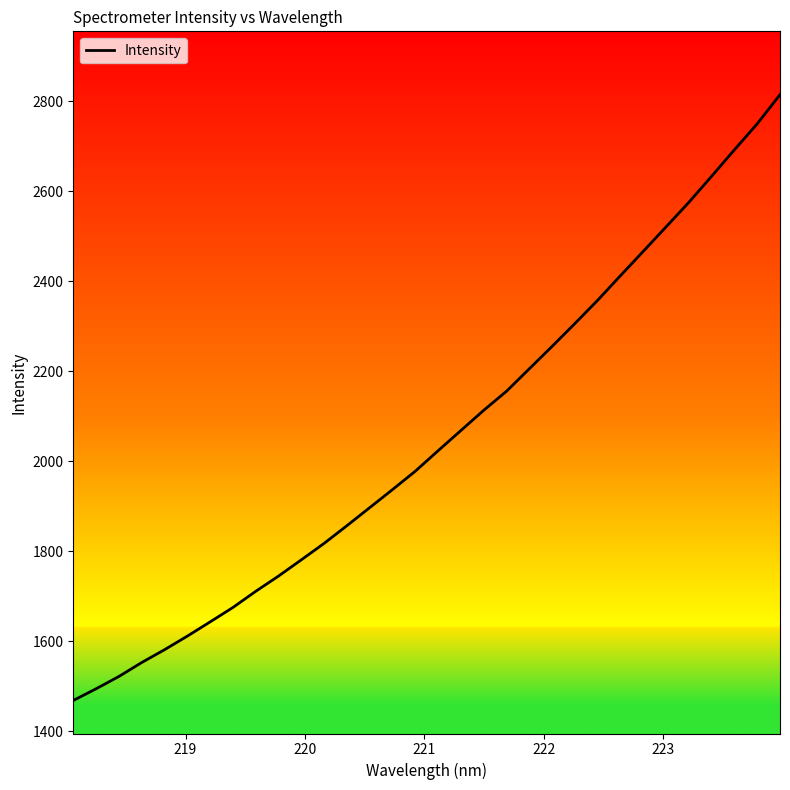

What is the greatest value displayed?

2814.4